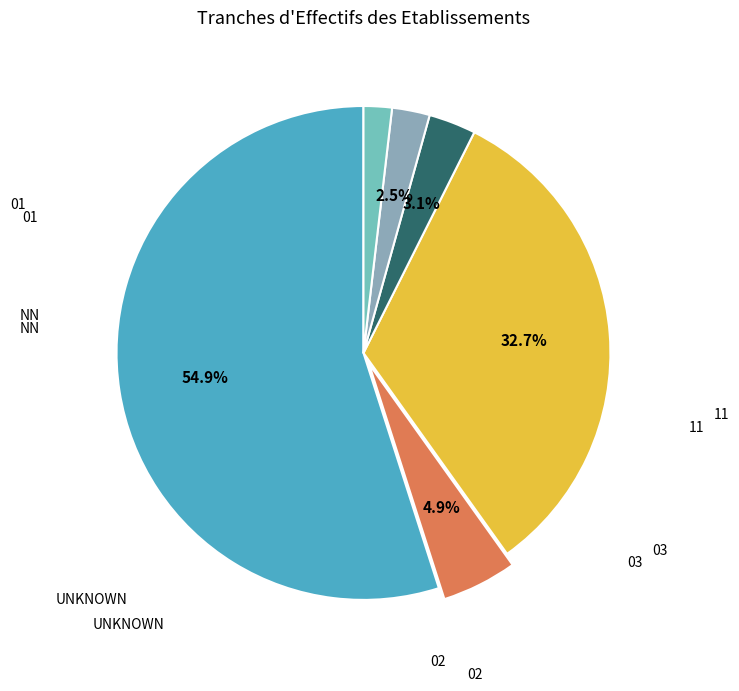

Is it true that NN is 68% of the pie?

False